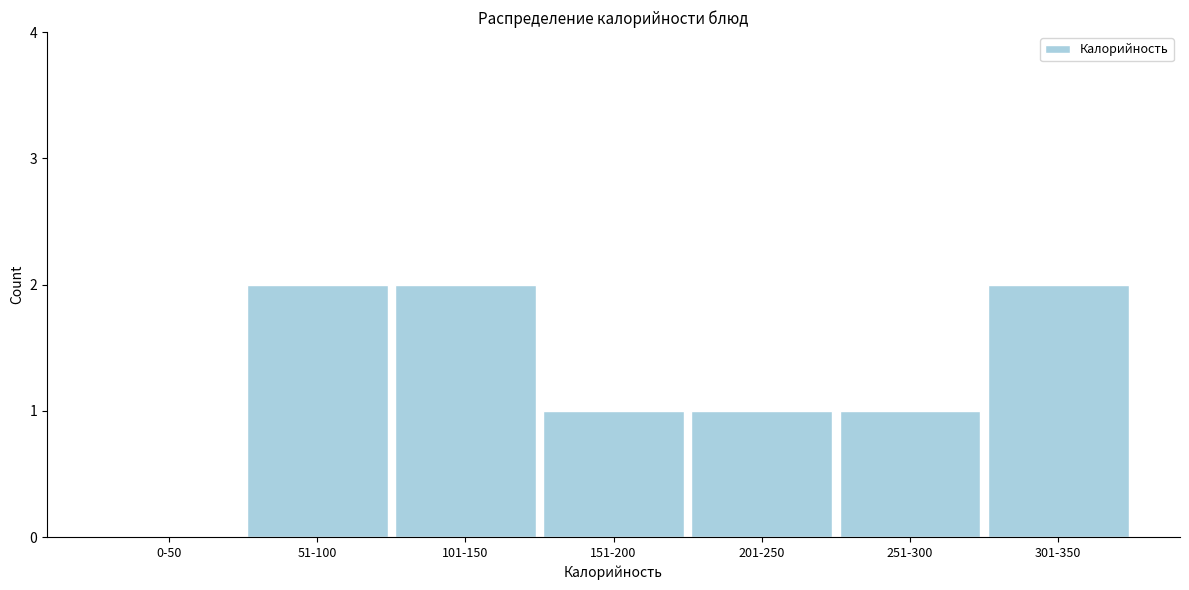

Reading left to right, list all the values displayed in this chart.

0-50=0	51-100=2	101-150=2	151-200=1	201-250=1	251-300=1	301-350=2